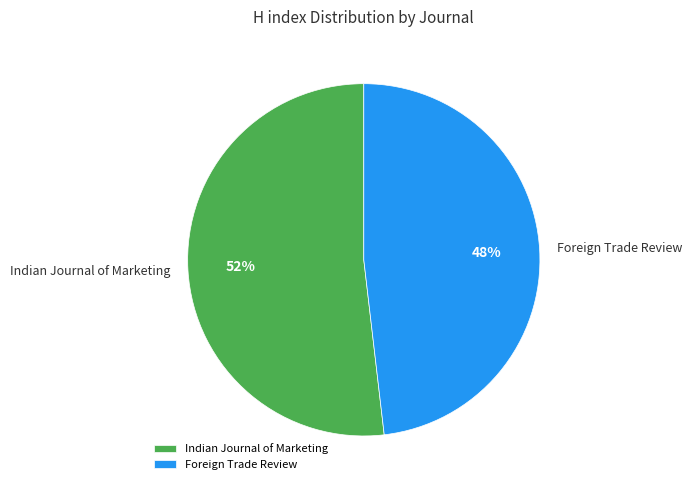

Is the sum of Foreign Trade Review and Indian Journal of Marketing greater than half?

Yes